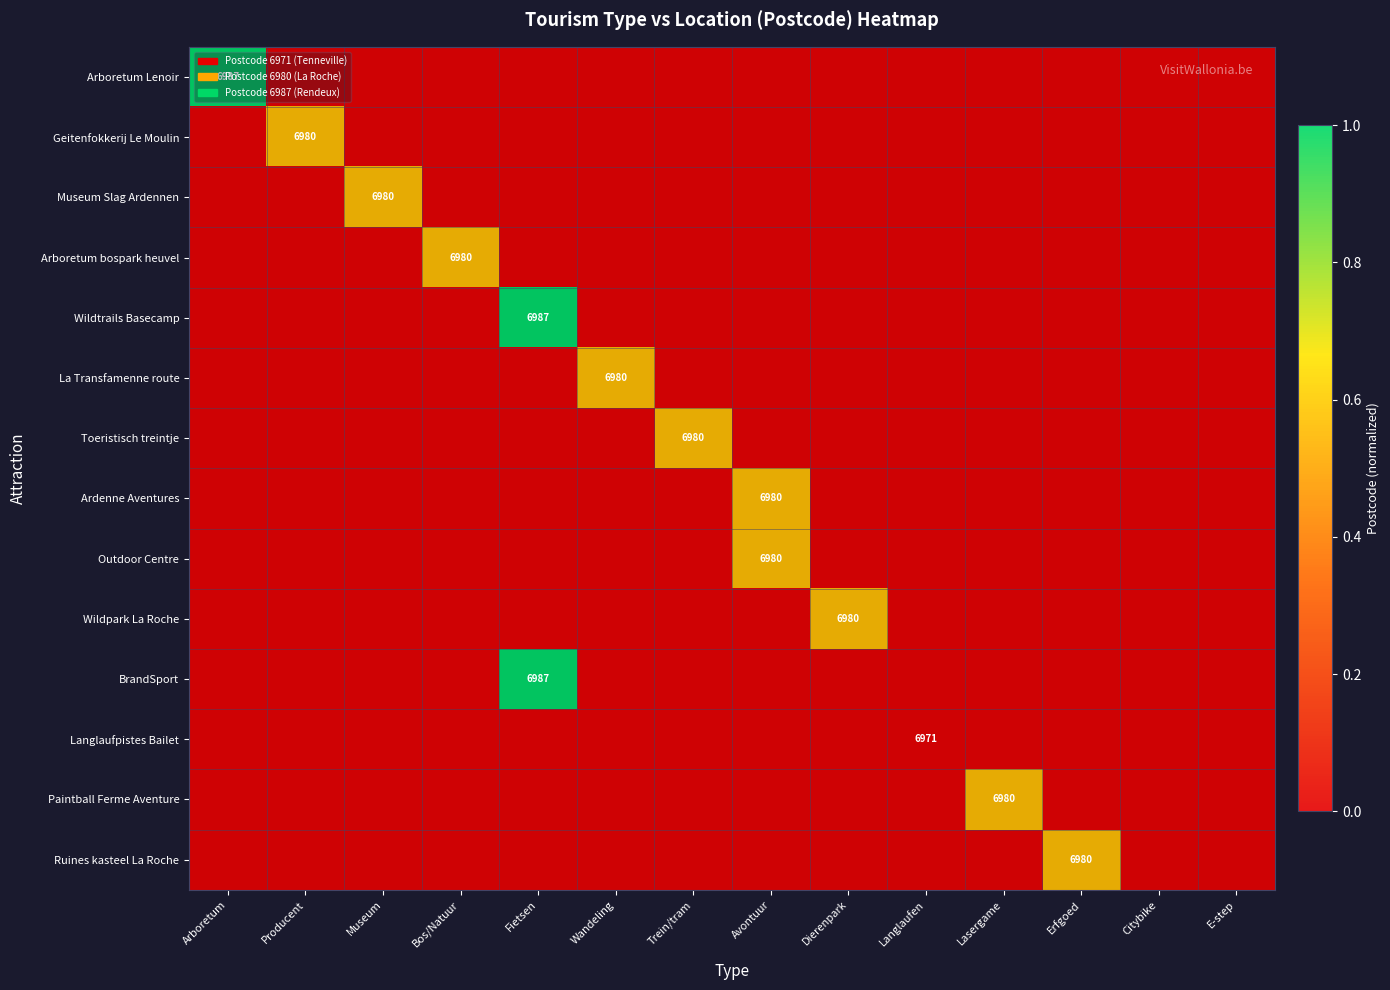

List the labels in order of Ruines kasteel La Roche value, smallest first.

Arboretum, Producent, Museum, Bos/Natuur, Fietsen, Wandeling, Trein/tram, Avontuur, Dierenpark, Langlaufen, Lasergame, Citybike, E-step, Erfgoed